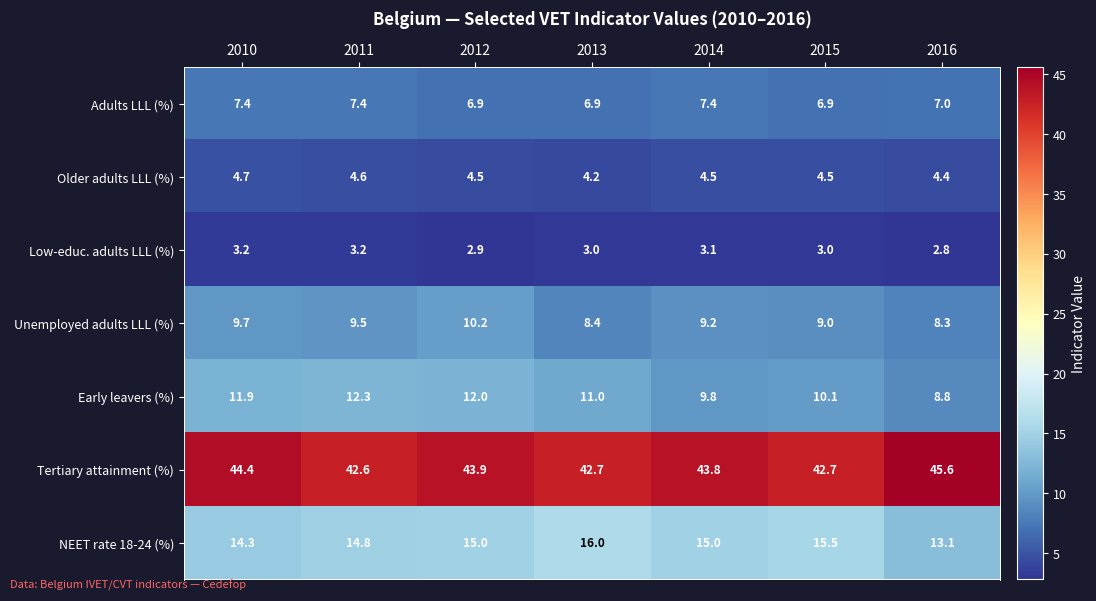

How many categories are shown in the chart?

7